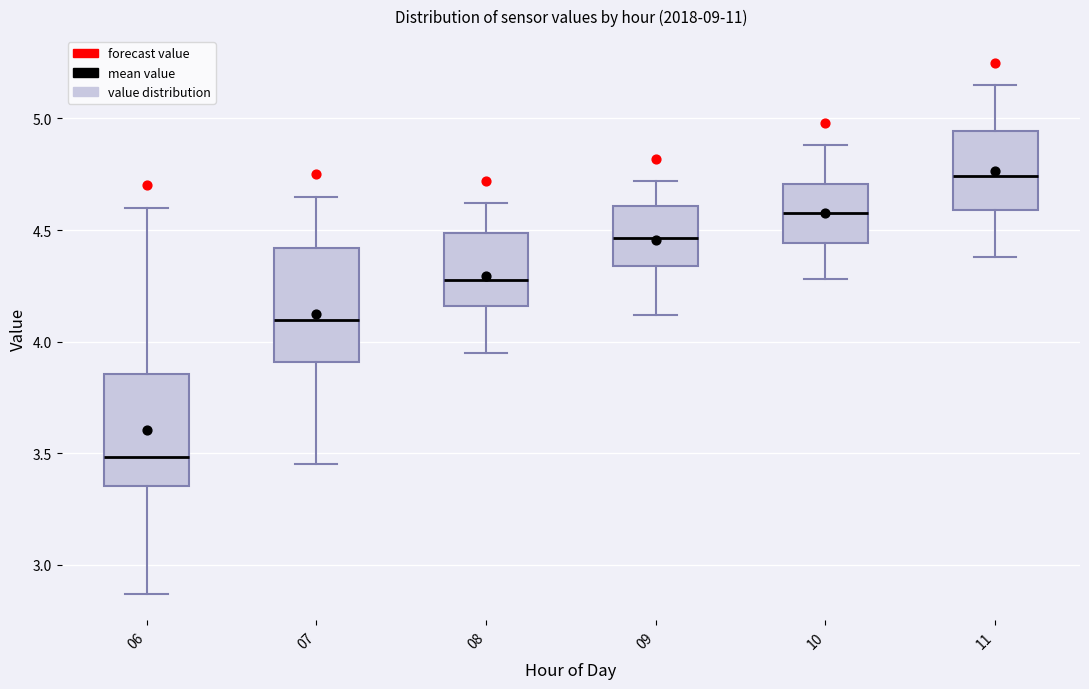

Reading left to right, transcribe this box plot: for each box, give where its median line is, the range the box spans, and where its two whiskers end, as read against the y-axis. The values are not printed on the chart, so give them approximately, as read against the axis.

06: median 3.50, box 3.35 to 3.85, whiskers 2.85 to 4.60
07: median 4.10, box 3.90 to 4.40, whiskers 3.45 to 4.65
08: median 4.30, box 4.15 to 4.50, whiskers 3.95 to 4.60
09: median 4.45, box 4.35 to 4.60, whiskers 4.10 to 4.70
10: median 4.60, box 4.45 to 4.70, whiskers 4.30 to 4.90
11: median 4.75, box 4.60 to 4.95, whiskers 4.40 to 5.15